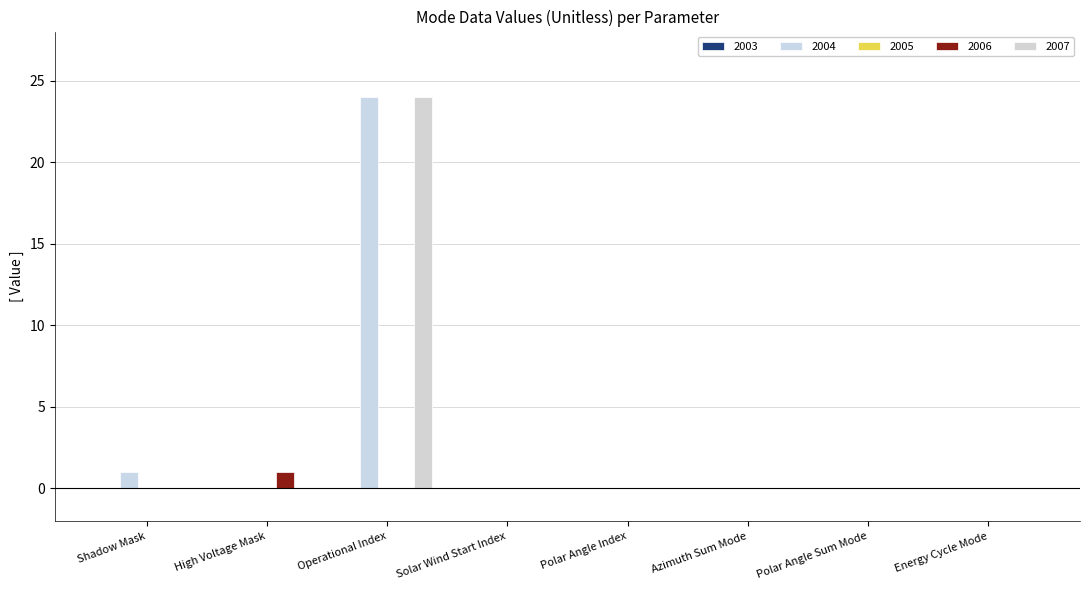

What is the label of the 7th bar from the right?

High Voltage Mask